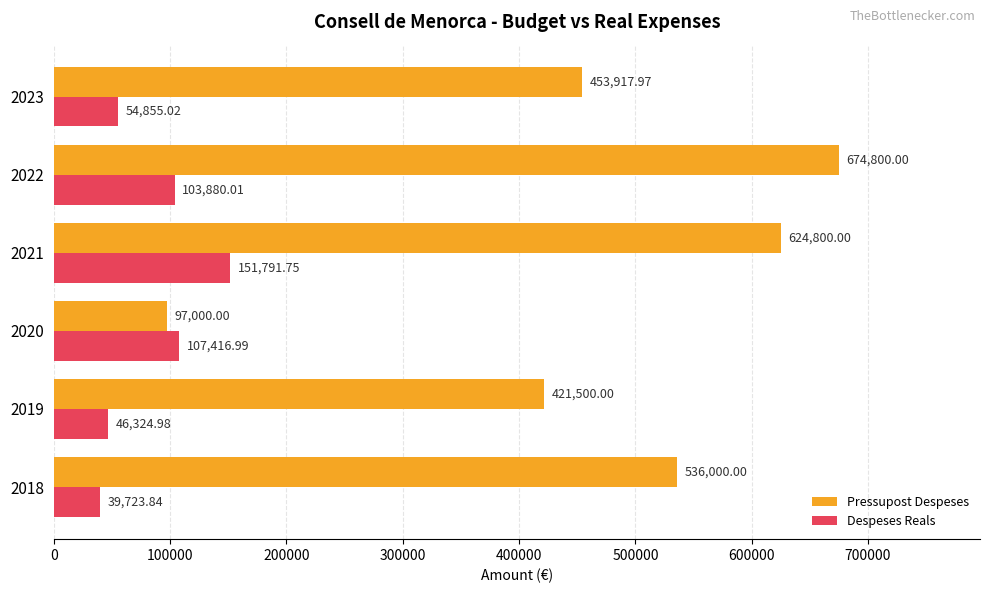

Count the number of categories in the chart.

6